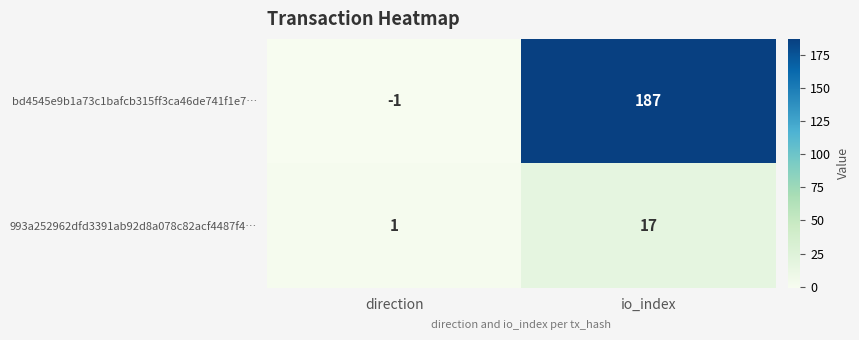

At io_index, list the series in order from largest to smallest.

bd4545e9b1a73c1bafcb315ff3ca46de741f1e7…, 993a252962dfd3391ab92d8a078c82acf4487f4…